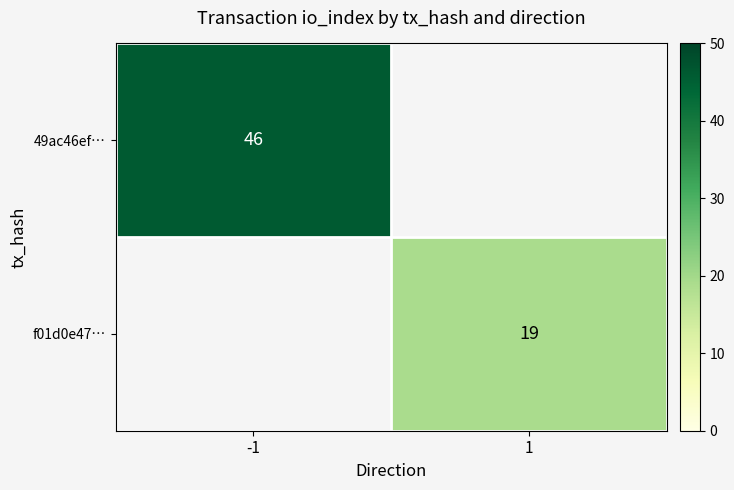

Count the number of categories in the chart.

2